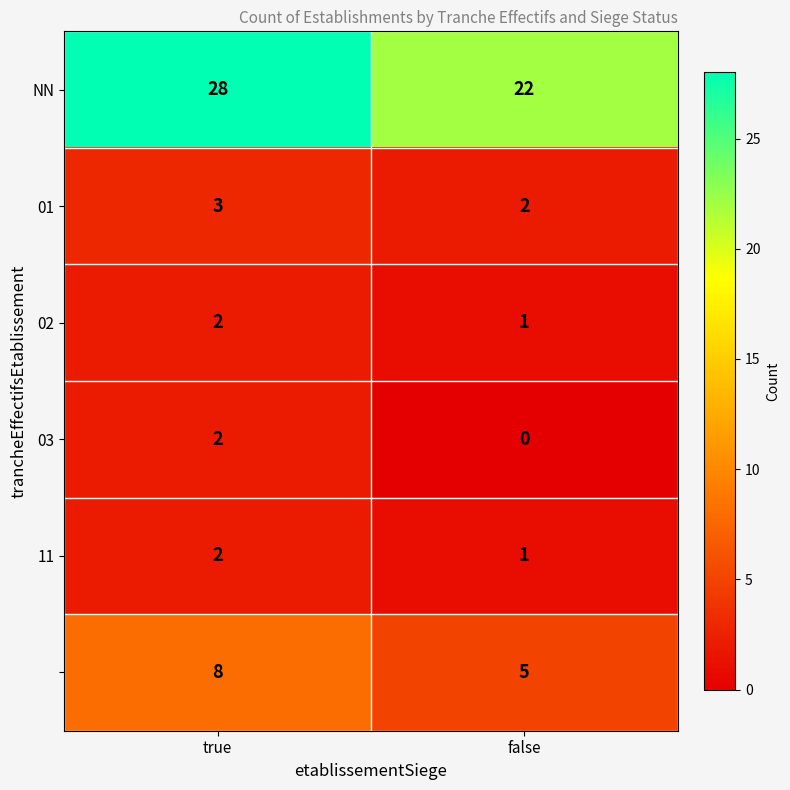

At which category is the sum across all series the highest?

true